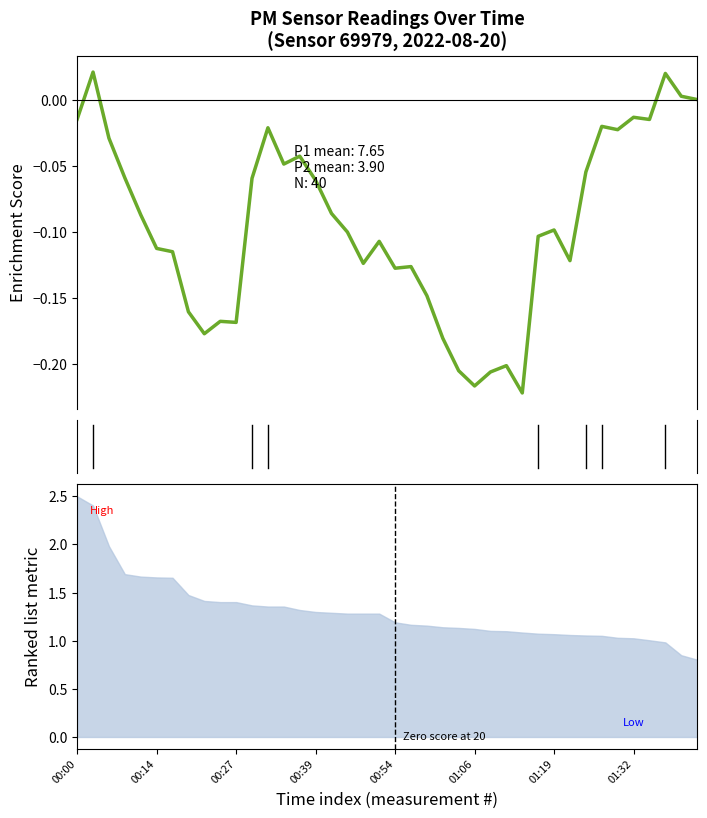

What is the label of the 14th point from the left?

13